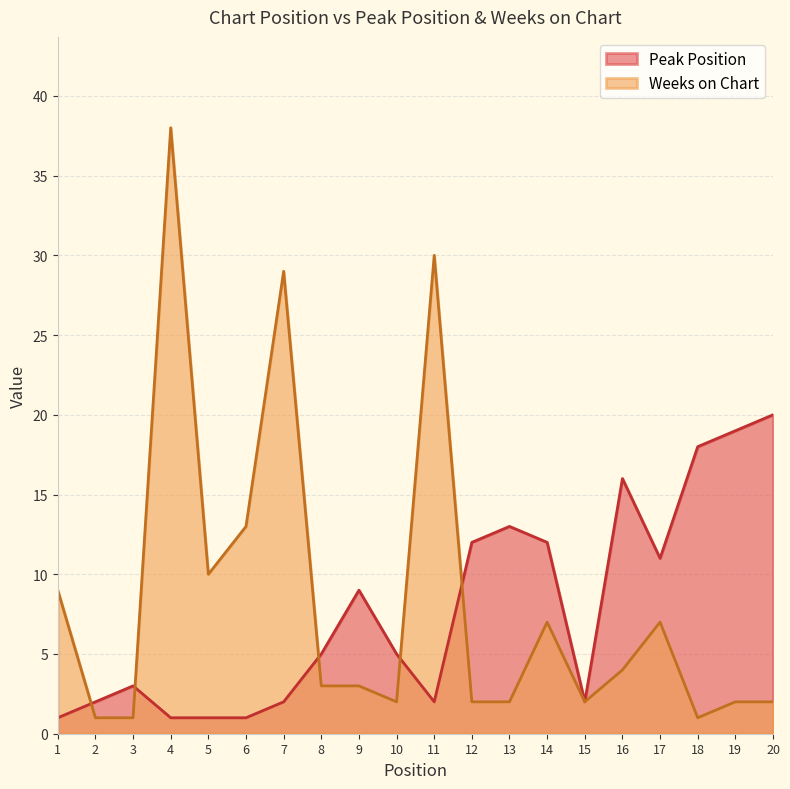

What is the value of the Peak Position point at the 6th from the left?

1